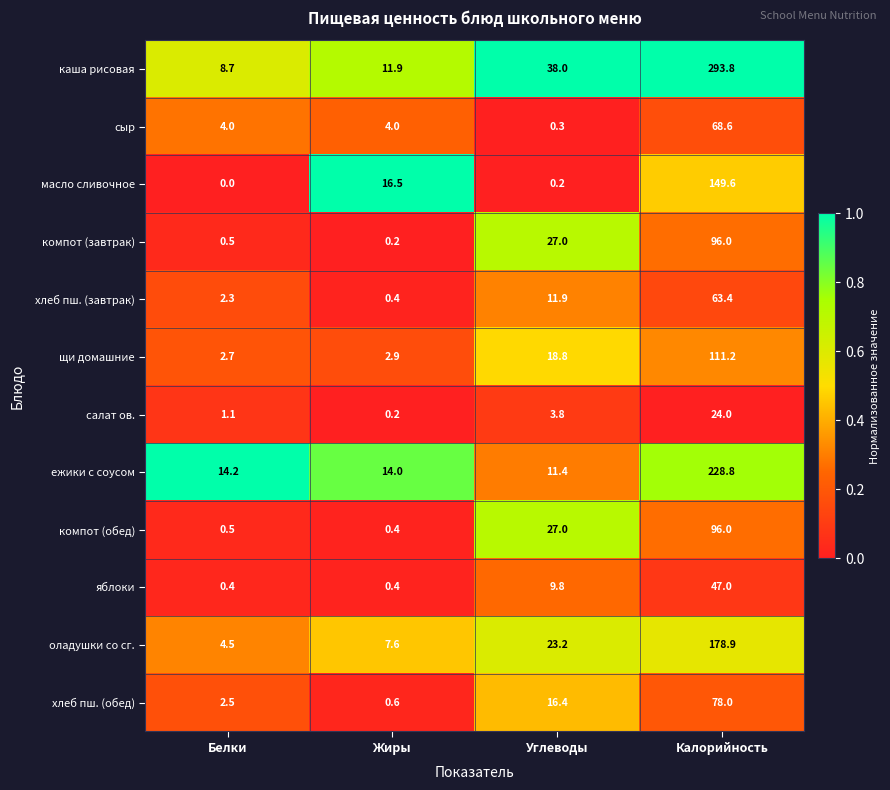

What is the sum of all ежики с соусом values?

268.4